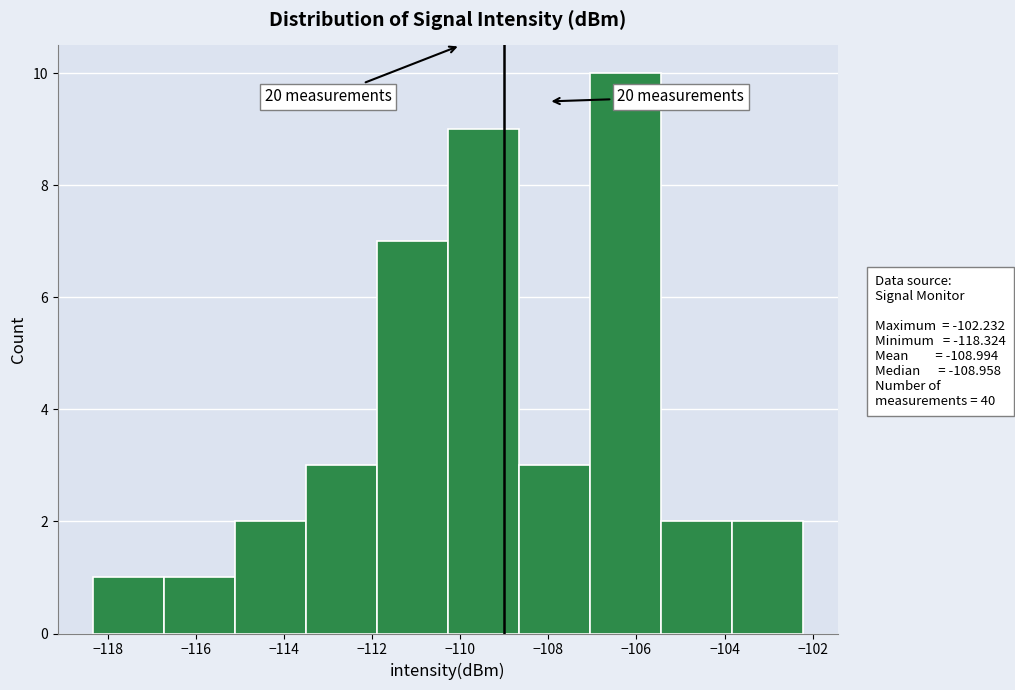

Which range on the x-axis has the tallest bar?

-107.0 to -105.4